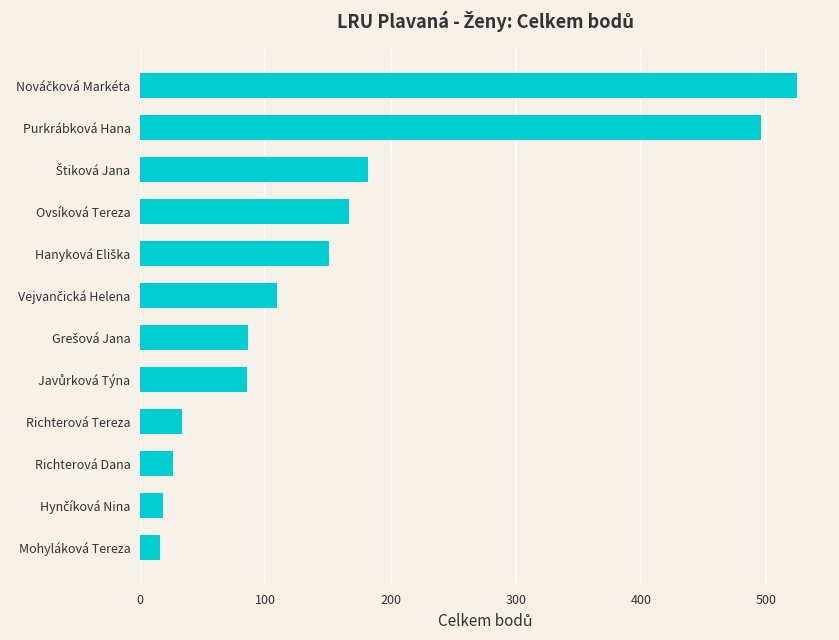

Is it true that the value at Mohyláková Tereza is 16?

True